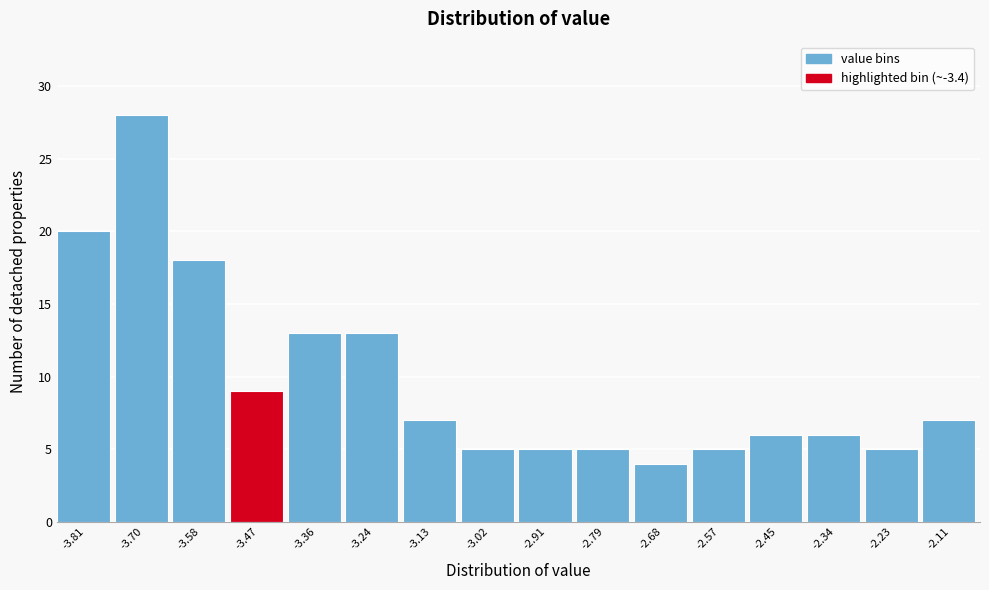

Reading left to right, transcribe all the data shown in this chart.

-3.81=20	-3.70=28	-3.58=18	-3.47=9	-3.36=13	-3.24=13	-3.13=7	-3.02=5	-2.91=5	-2.79=5	-2.68=4	-2.57=5	-2.45=6	-2.34=6	-2.23=5	-2.11=7